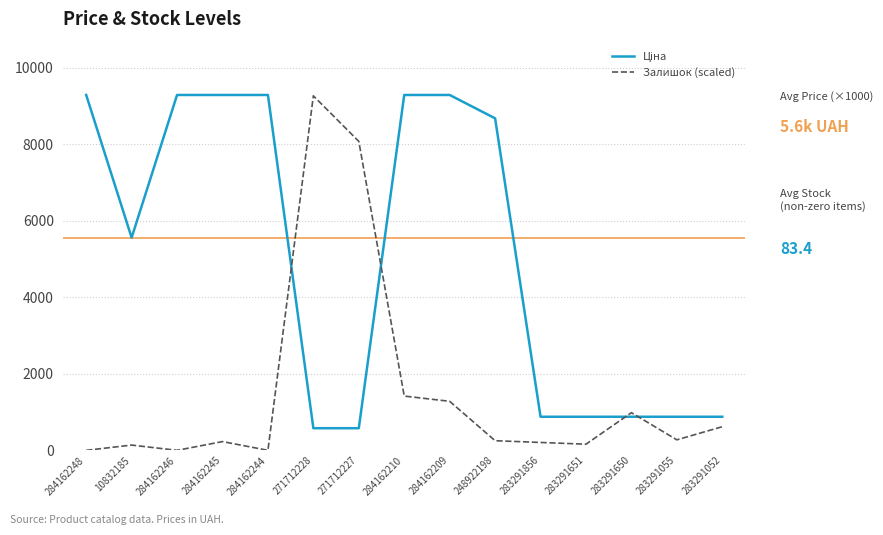

Is it true that Залишок (scaled) equals 6148.3 at 284162248?

False